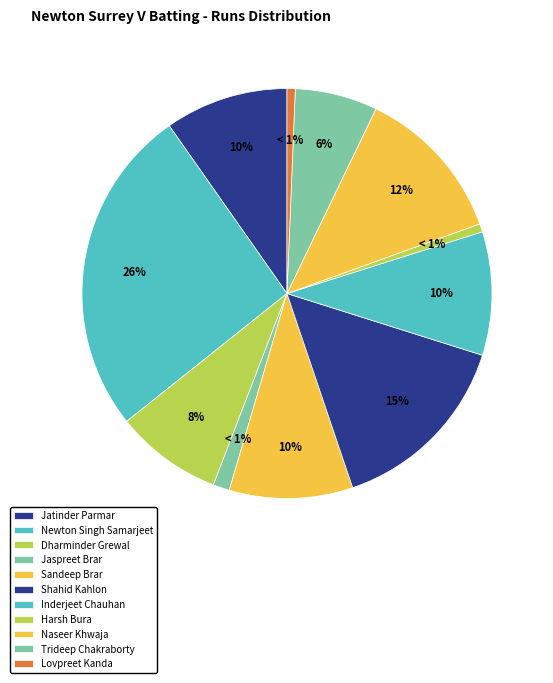

Is there a majority slice in this chart?

No